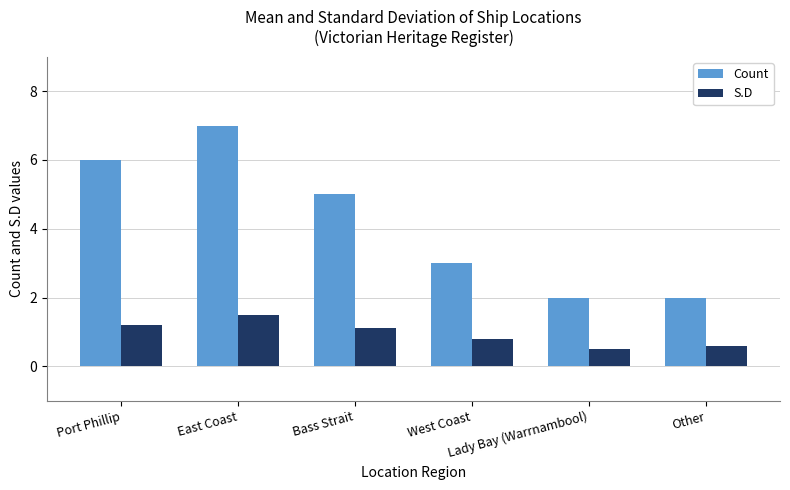

Are the bars horizontal?

No